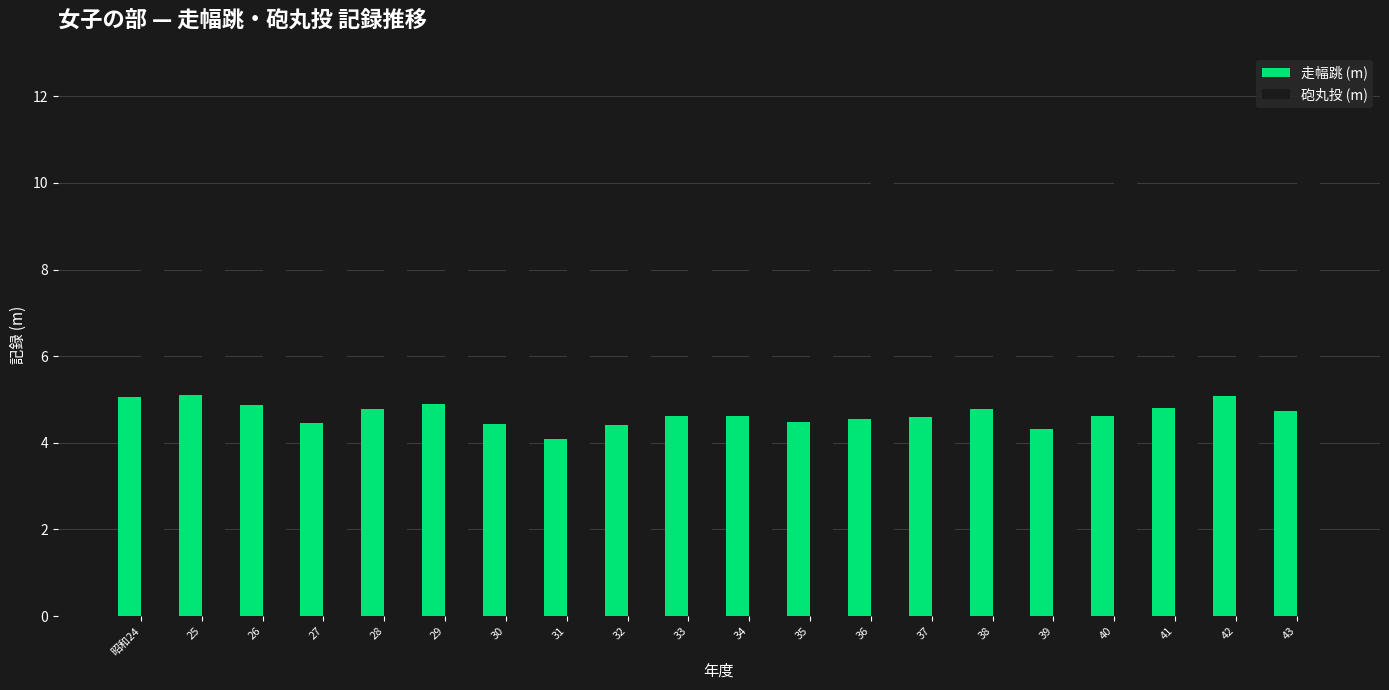

What is the label of the 4th bar from the left?

27